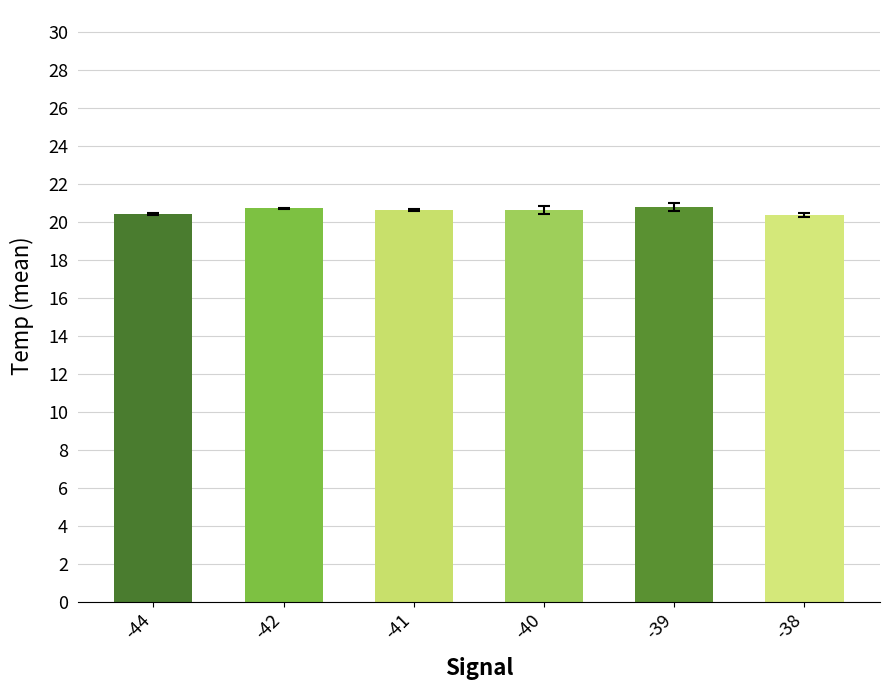

What is the greatest value displayed?

20.8